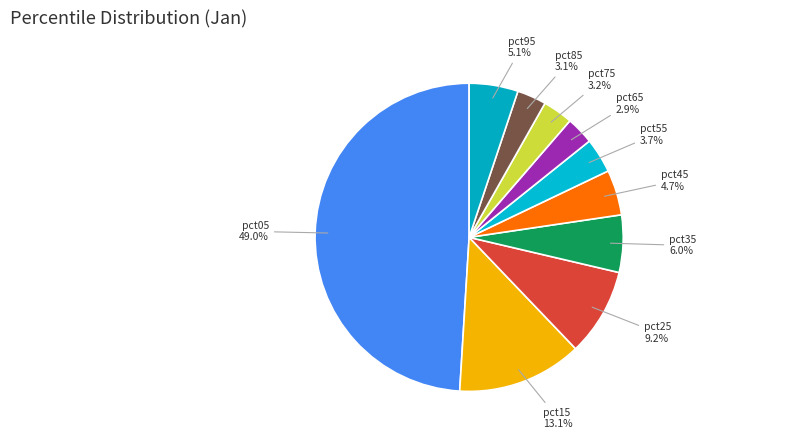

Does pct25 account for over 50% of the chart?

No